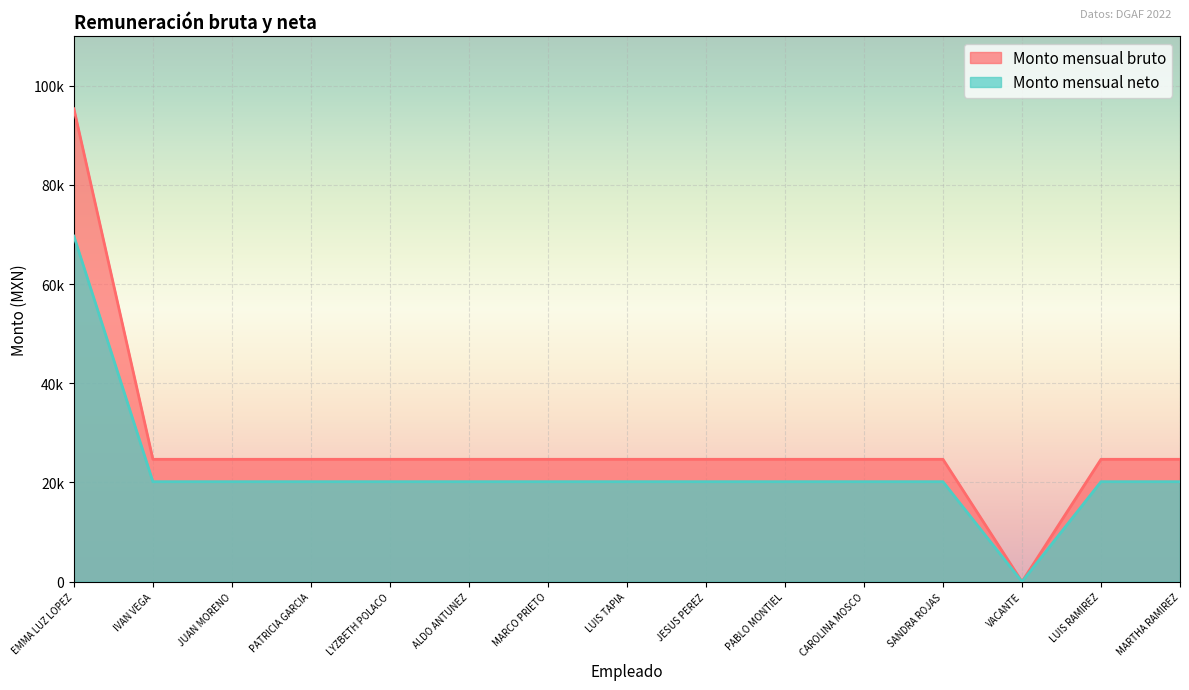

List the labels in order of Monto mensual bruto value, largest first.

EMMA LUZ LOPEZ, IVAN VEGA, JUAN MORENO, PATRICIA GARCIA, LYZBETH POLACO, ALDO ANTUNEZ, MARCO PRIETO, LUIS TAPIA, JESUS PEREZ, PABLO MONTIEL, CAROLINA MOSCO, SANDRA ROJAS, LUIS RAMIREZ, MARTHA RAMIREZ, VACANTE